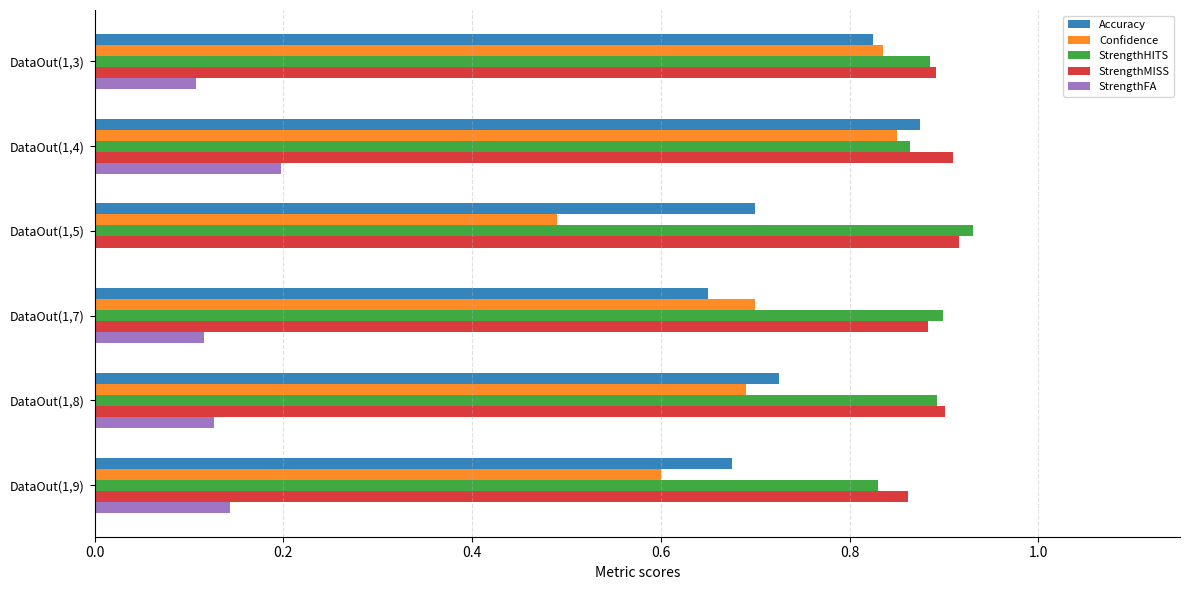

True or false: StrengthFA has a value of 0.1 at DataOut(1,9).

True